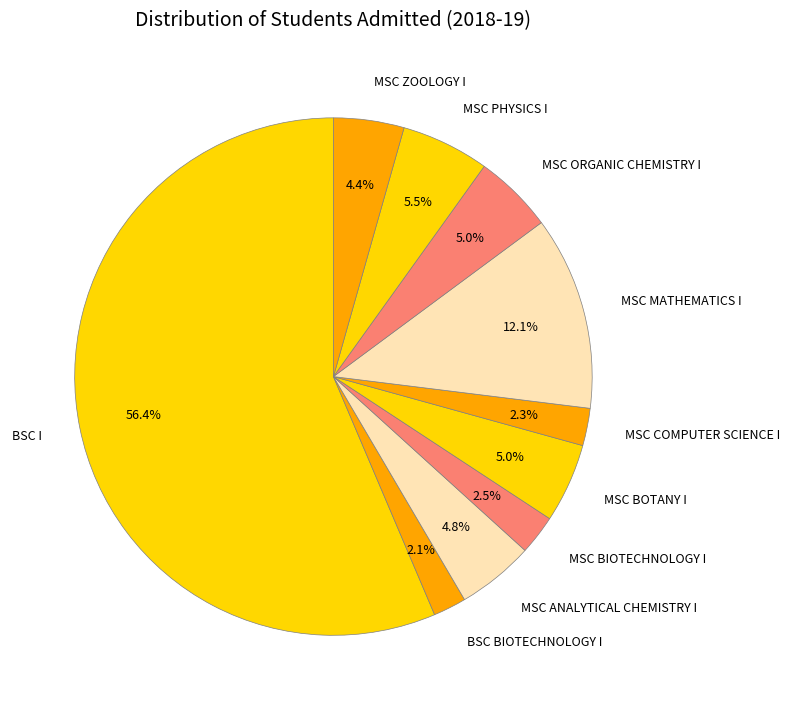

True or false: MSC PHYSICS I accounts for 13% of the total.

False